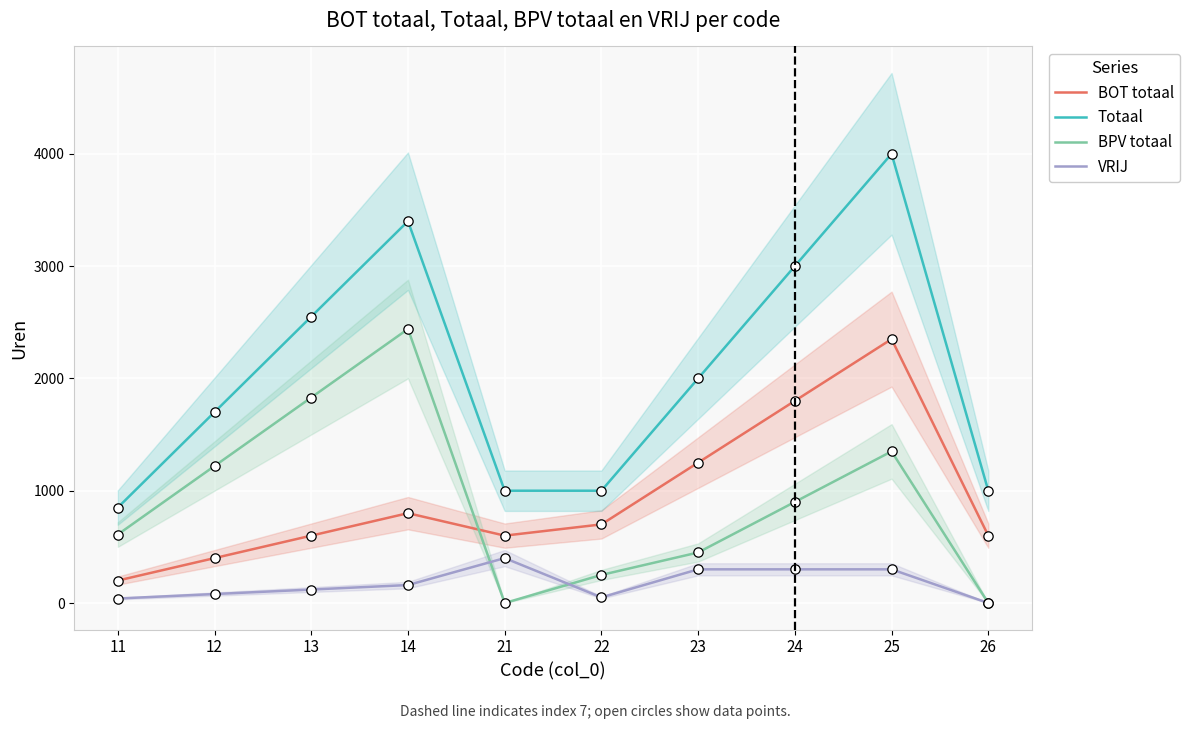

What are all the series names shown in the legend?

BOT totaal, Totaal, BPV totaal, VRIJ